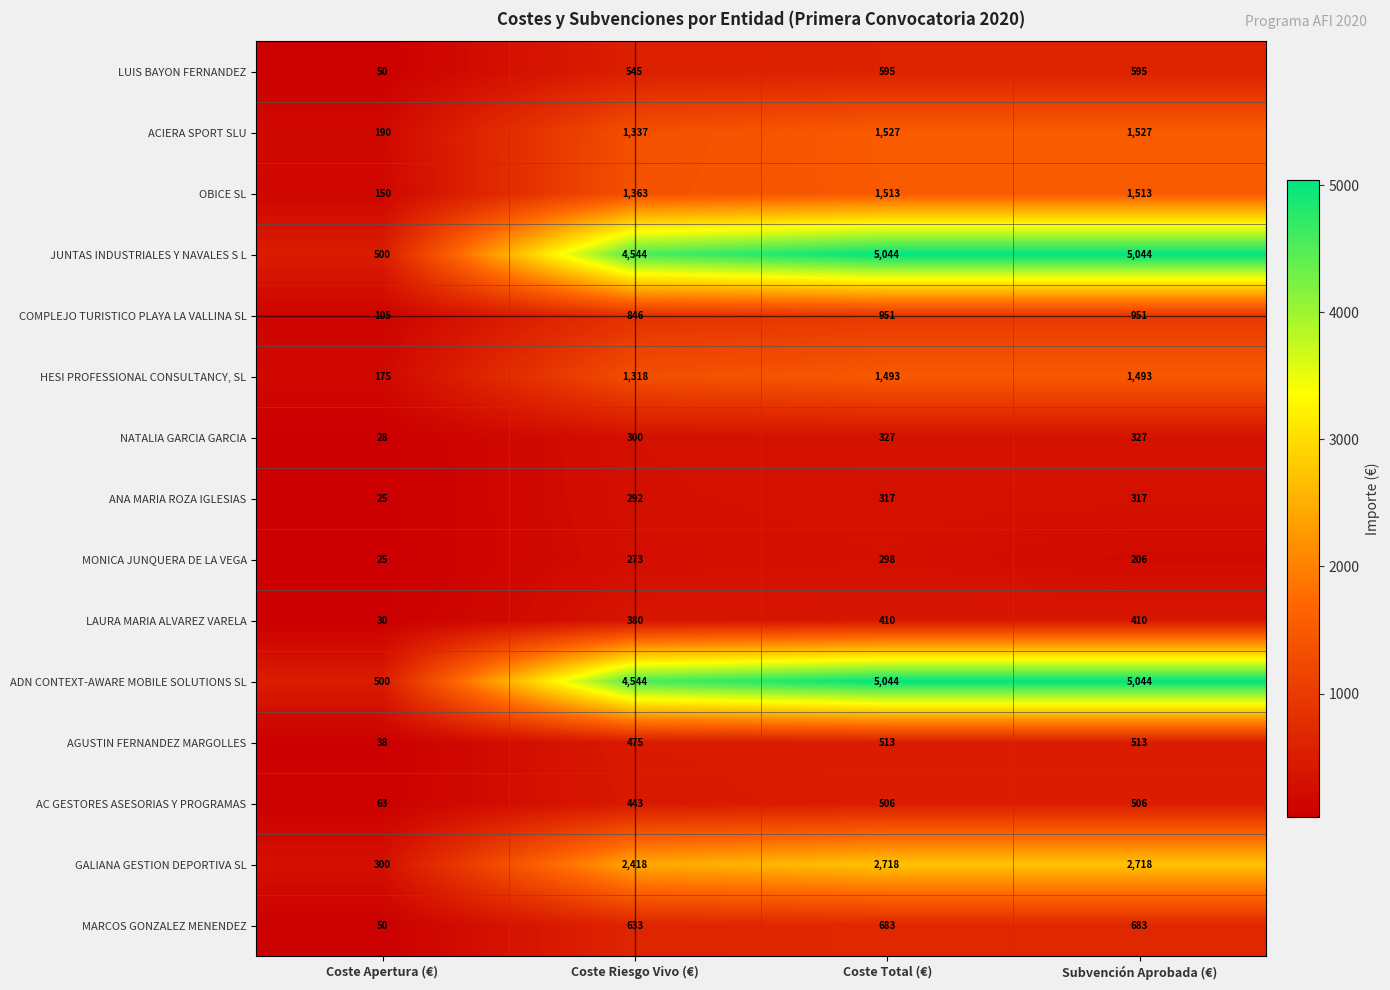

At which label is ANA MARIA ROZA IGLESIAS closest to 171?

Coste Riesgo Vivo (€)